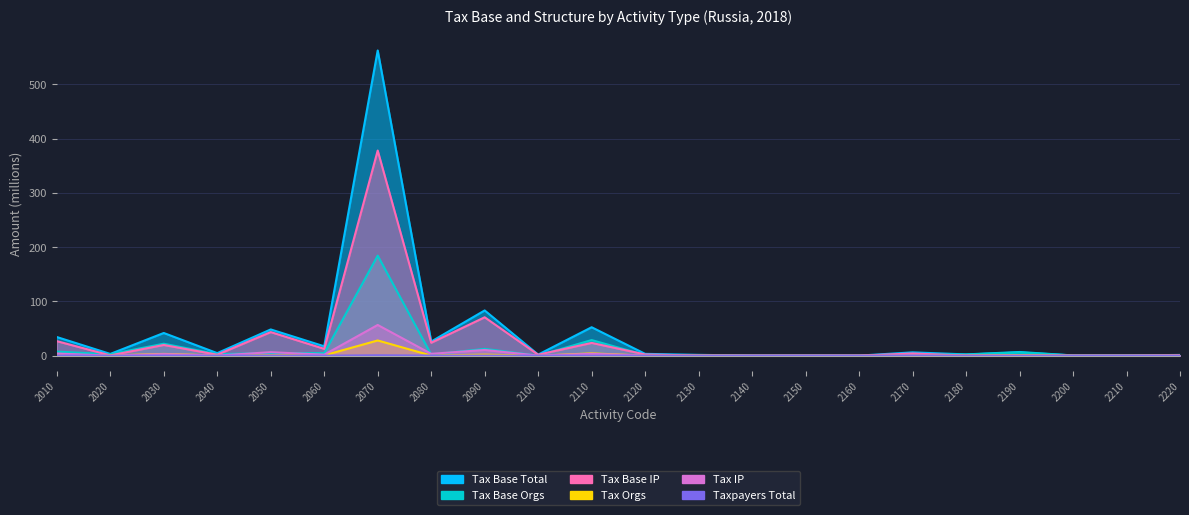

True or false: Tax IP has more than 2 interior local peaks.

True